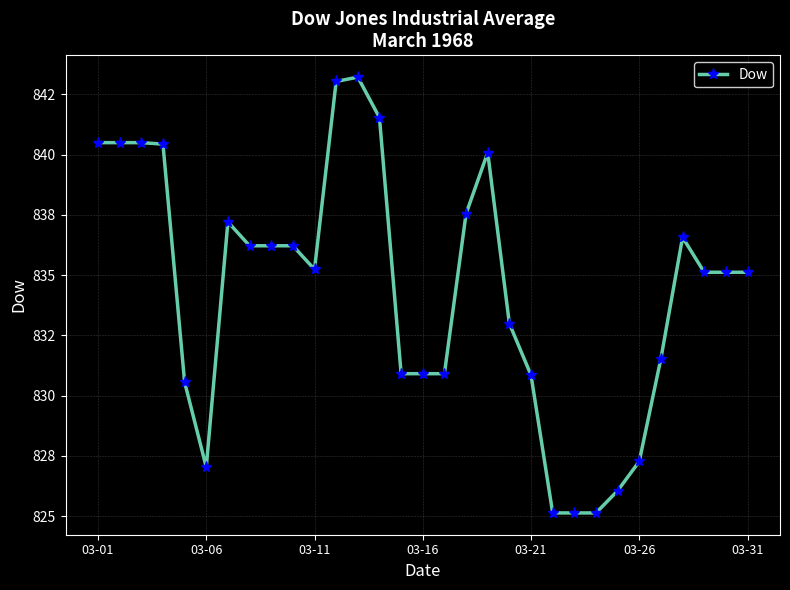

Is this an area chart (filled region under the line)?

No